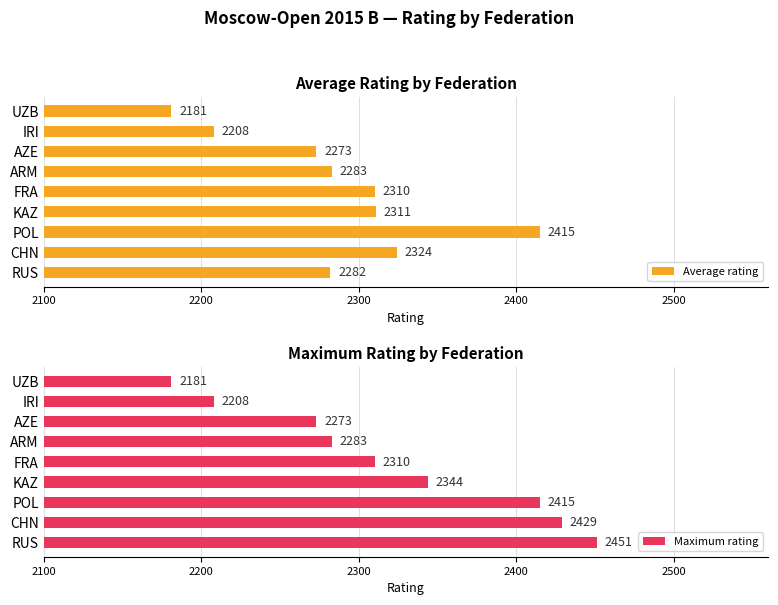

What is the difference between the Average rating values at RUS and FRA?

28